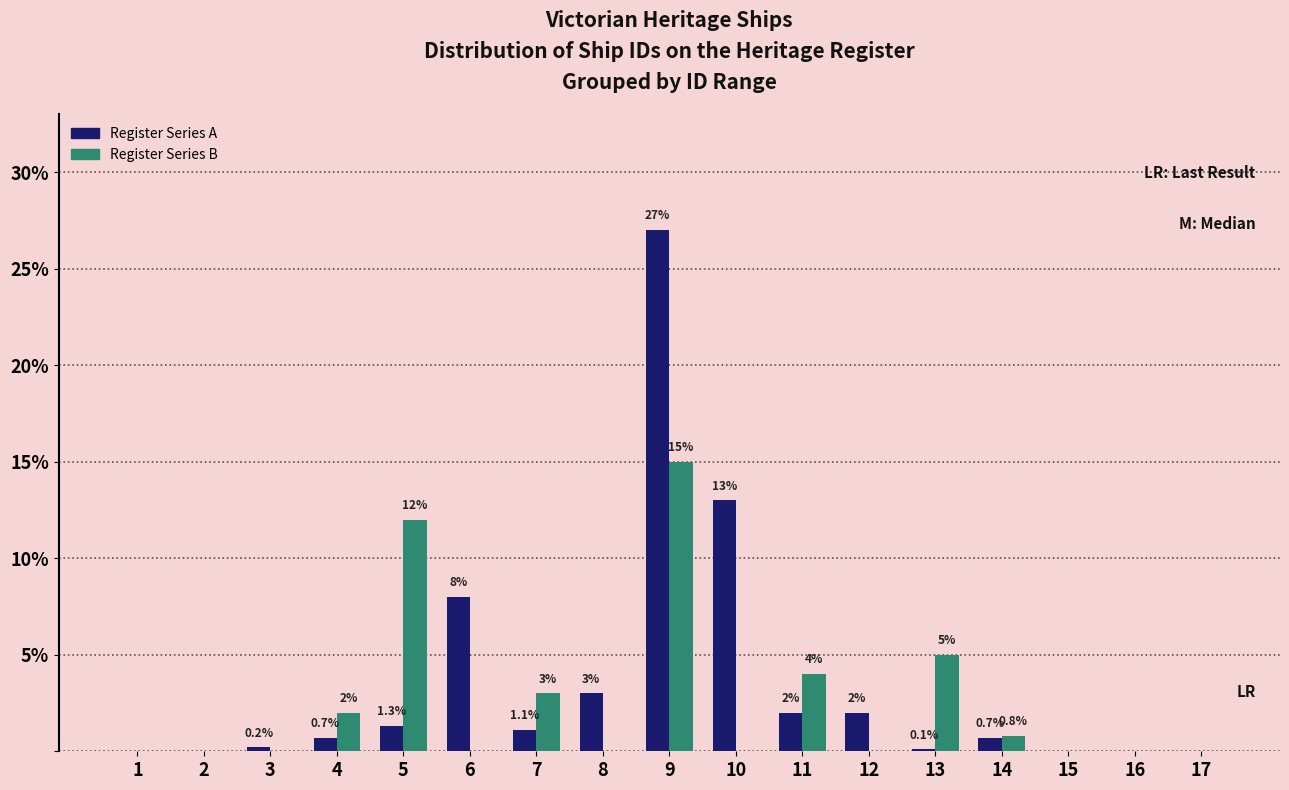

Reading left to right, extract all data points from this chart.

Register Series A: 1=0.0	2=0.0	3=0.2	4=0.7	5=1.3	6=8.0	7=1.1	8=3.0	9=27.0	10=13.0	11=2.0	12=2.0	13=0.1	14=0.7	15=0.0	16=0.0	17=0.0
Register Series B: 1=0.0	2=0.0	3=0.0	4=2.0	5=12.0	6=0.0	7=3.0	8=0.0	9=15.0	10=0.0	11=4.0	12=0.0	13=5.0	14=0.8	15=0.0	16=0.0	17=0.0